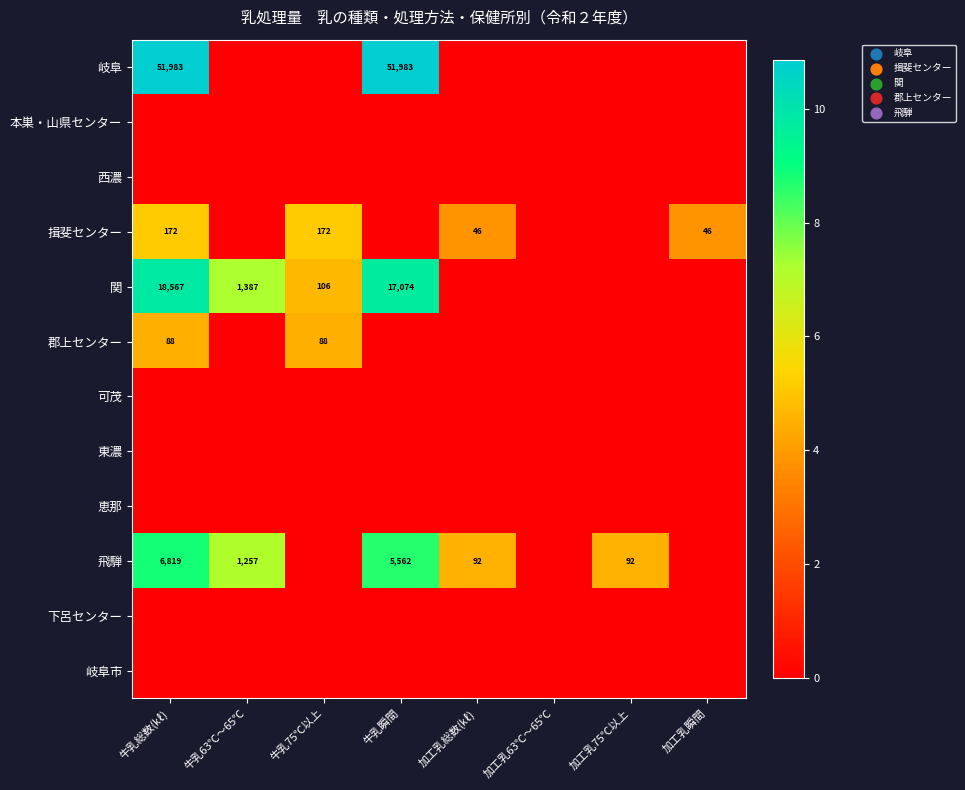

Is it true that 飛騨 equals 6819 at 牛乳総数(㎘)?

True